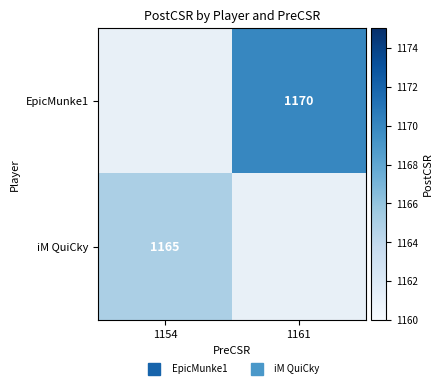

Rank the categories by iM QuiCky value from highest to lowest.

1154, 1161